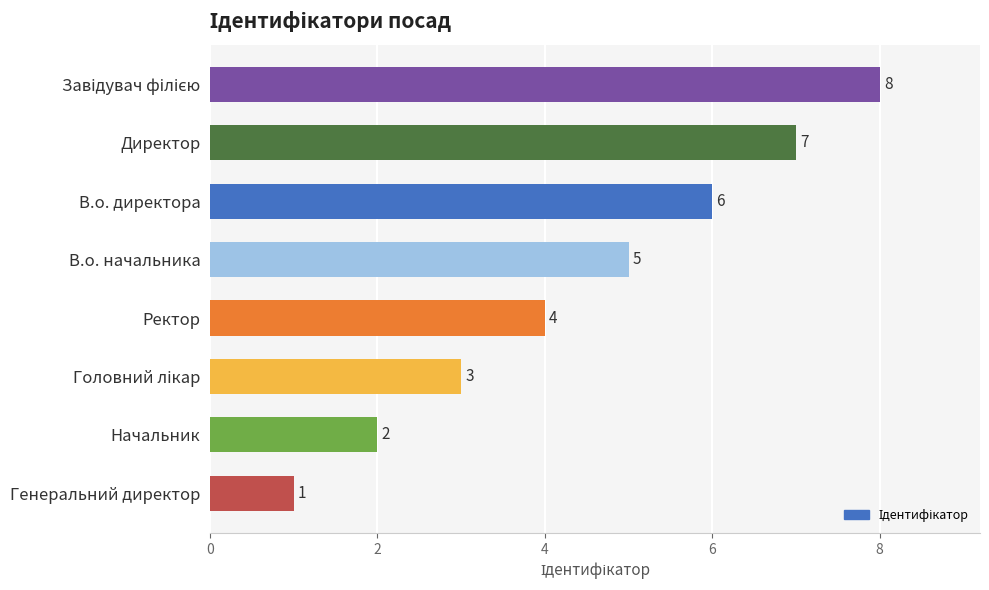

At which category does the chart reach its minimum across all series?

Генеральний директор